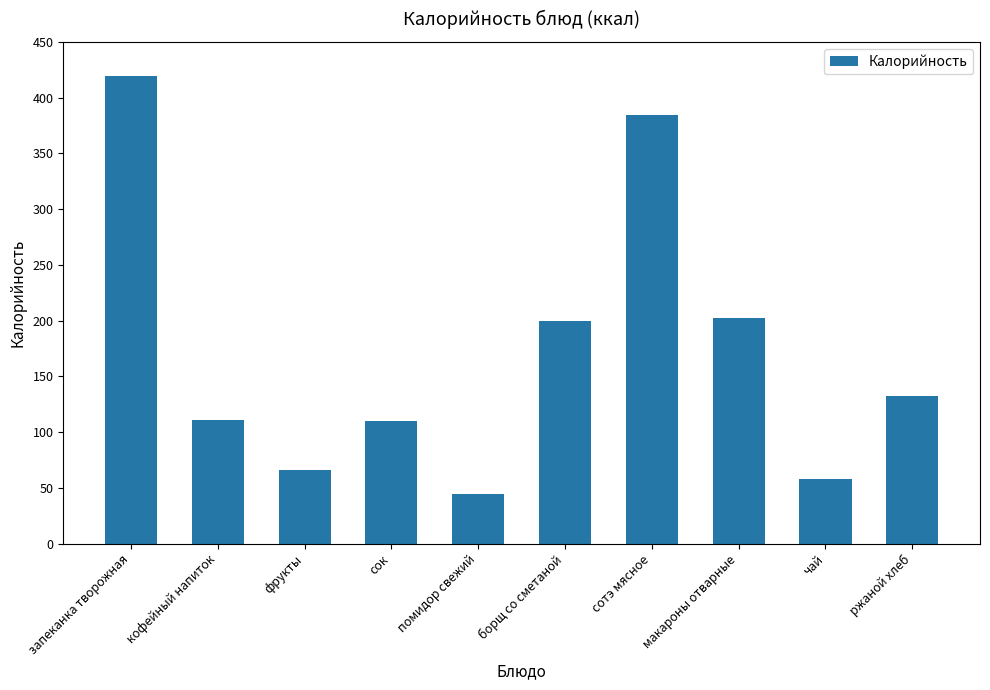

What is the difference between the second highest and minimum values?

340